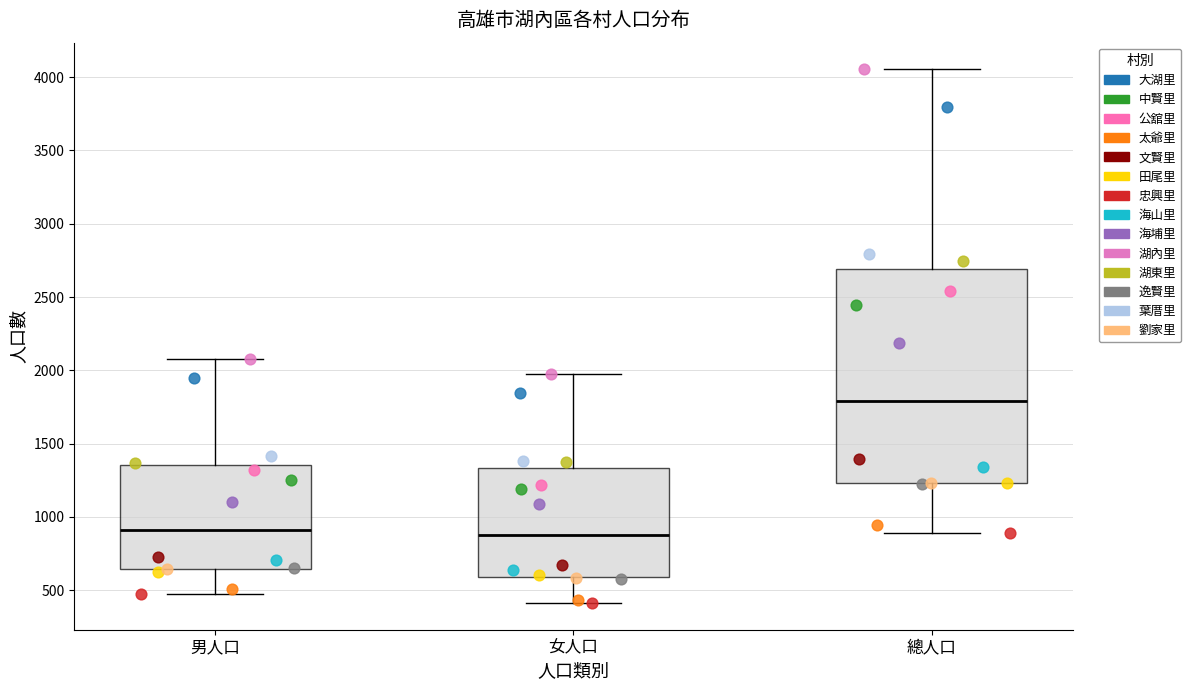

Reading left to right, read every box against the y-axis: the position of its median line, the range the box covers, and the ends of its whiskers. The values are not printed on the chart, so give them approximately, as read against the axis.

男人口: median 900, box 650 to 1350, whiskers 500 to 2100
女人口: median 900, box 600 to 1350, whiskers 400 to 2000
總人口: median 1800, box 1250 to 2700, whiskers 900 to 4050